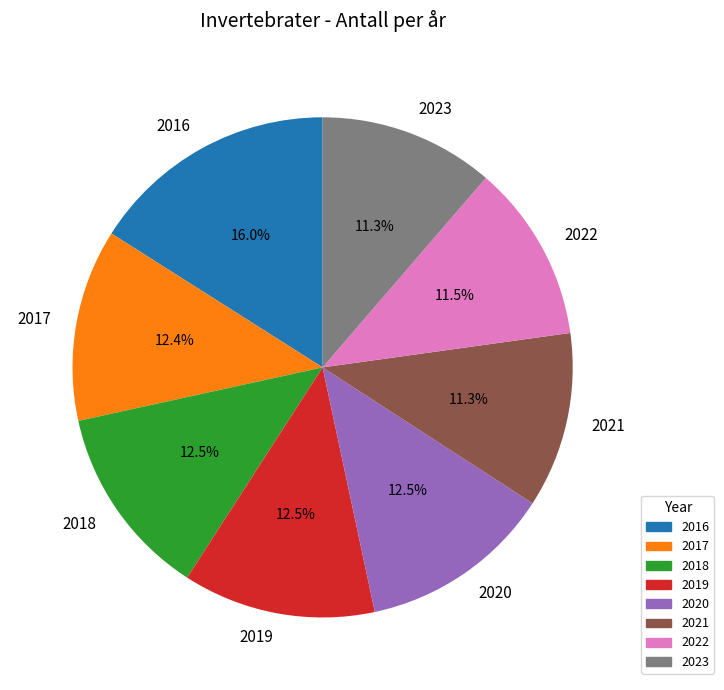

Between 2023 and 2020, which is larger?

2020